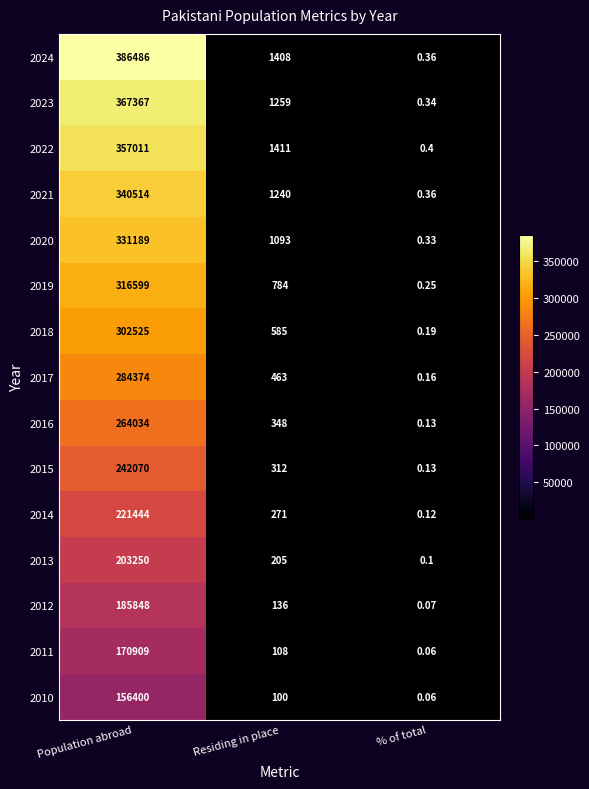

At which category is the sum across all series the highest?

Population abroad